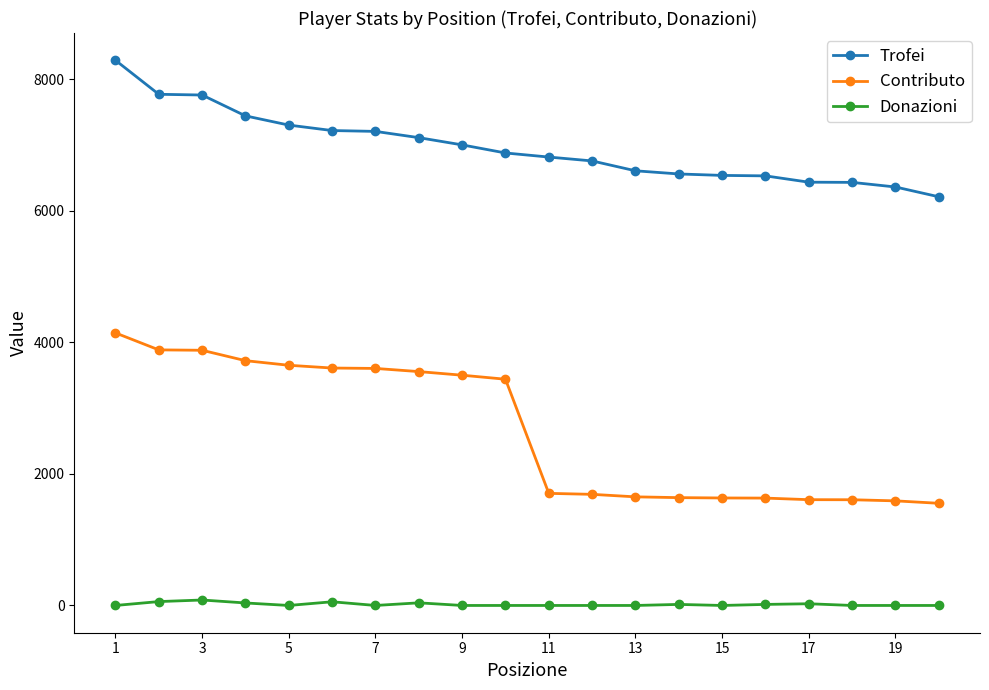

Which series has the largest range (max minus min)?

Contributo